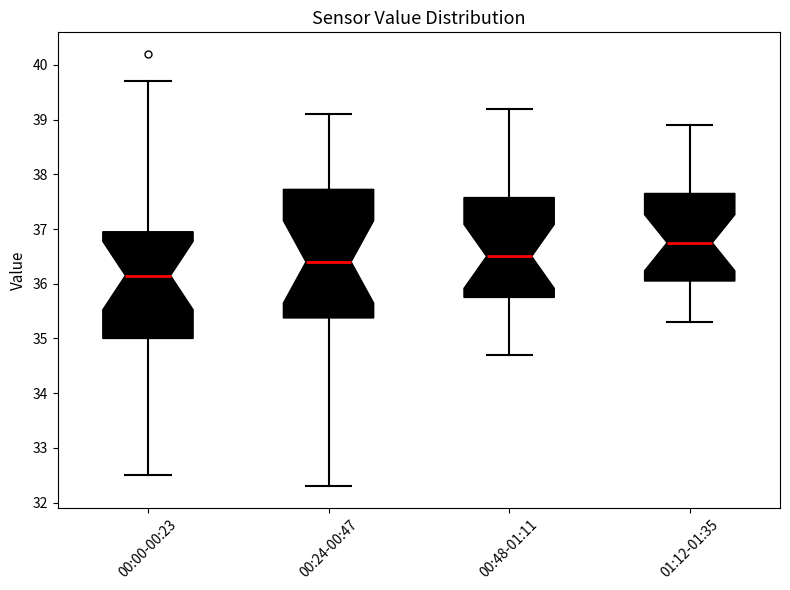

Which box is the tallest, from its lower edge to its upper edge?

00:24-00:47